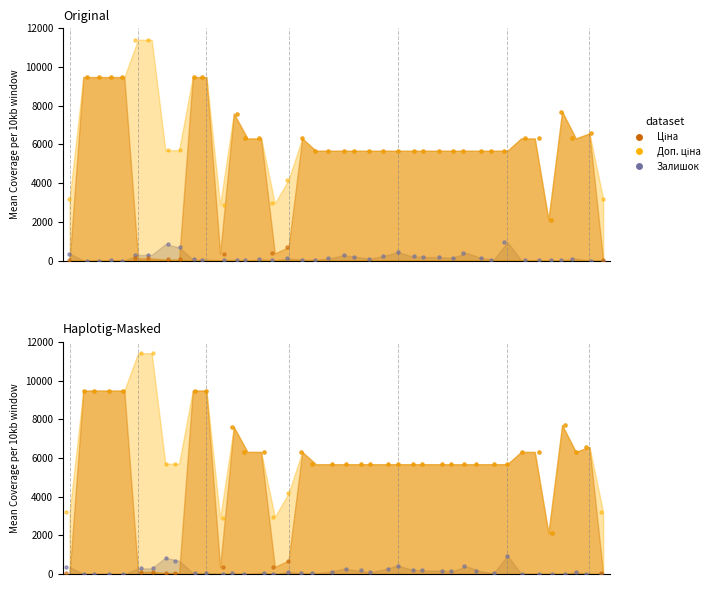

What are all the series names shown in the legend?

Ціна, Доп. ціна, Залишок